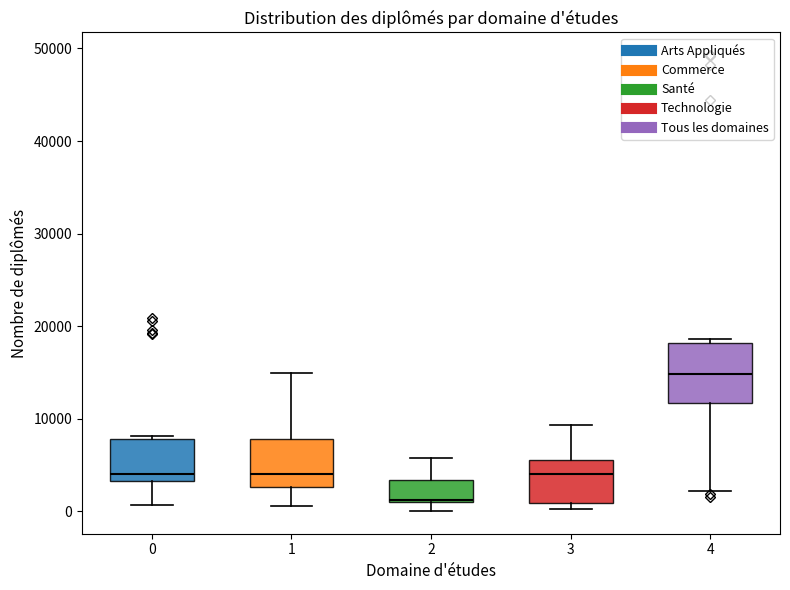

Comparing the boxes themselves (not the whiskers), which one is the tallest?

4